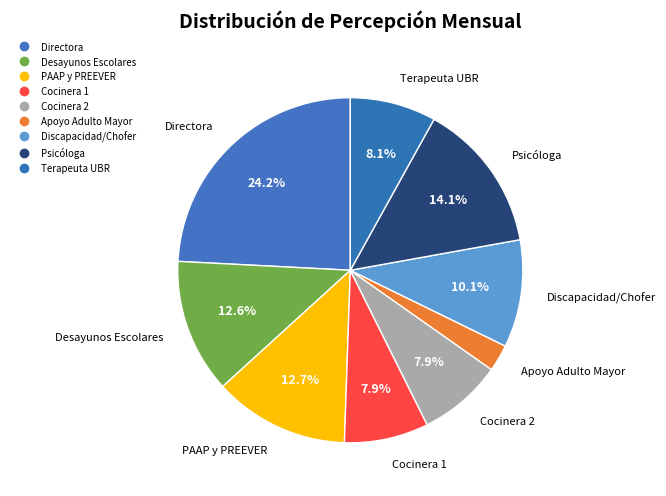

How many segments does this pie chart have?

9